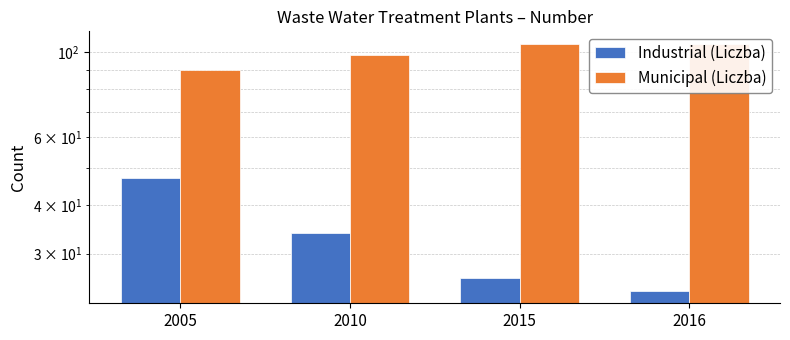

What is the average value of the Industrial (Liczba) series?

33